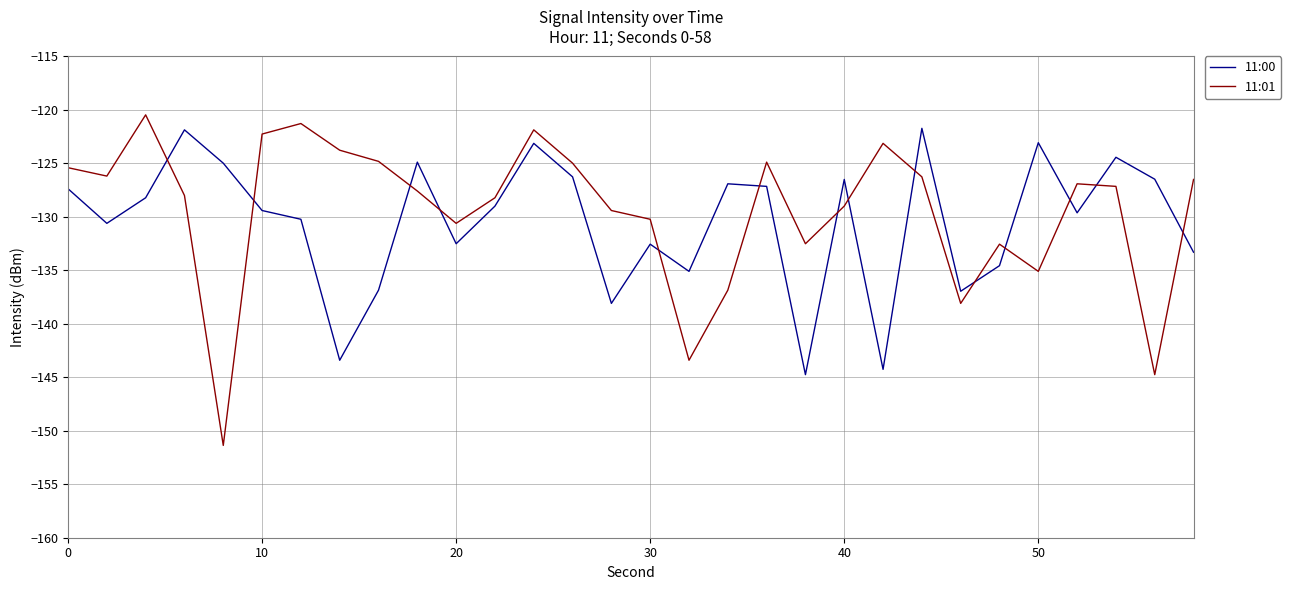

Which series ends up on top after the final intersection of 11:00 and 11:01?

11:01